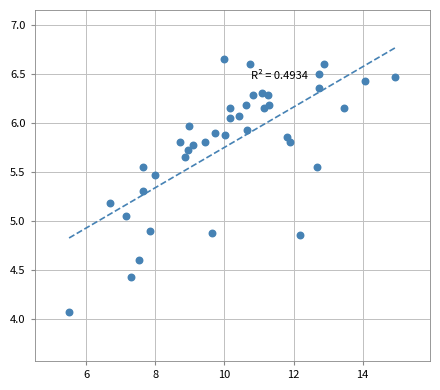

What is the range of X values (max minus min)?

9.4